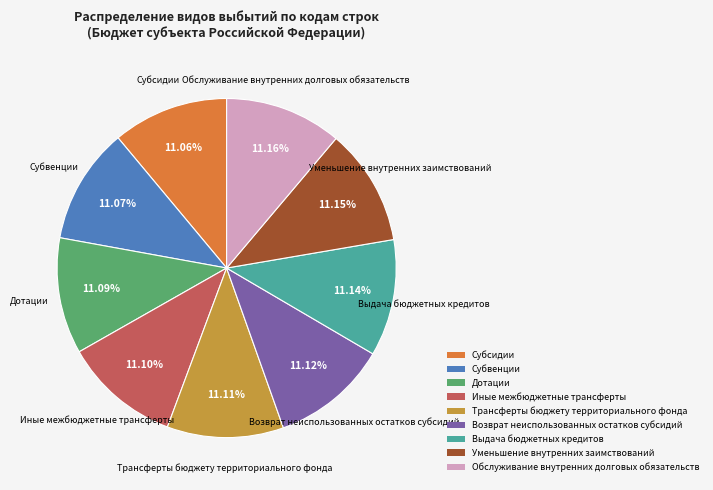

What percentage is the Иные межбюджетные трансферты slice, to the nearest percent?

11%